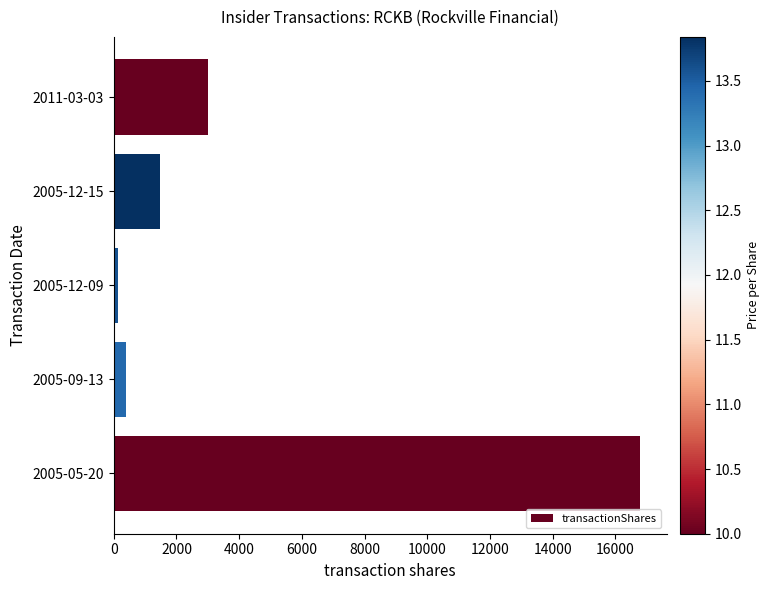

What is the greatest value displayed?

16800